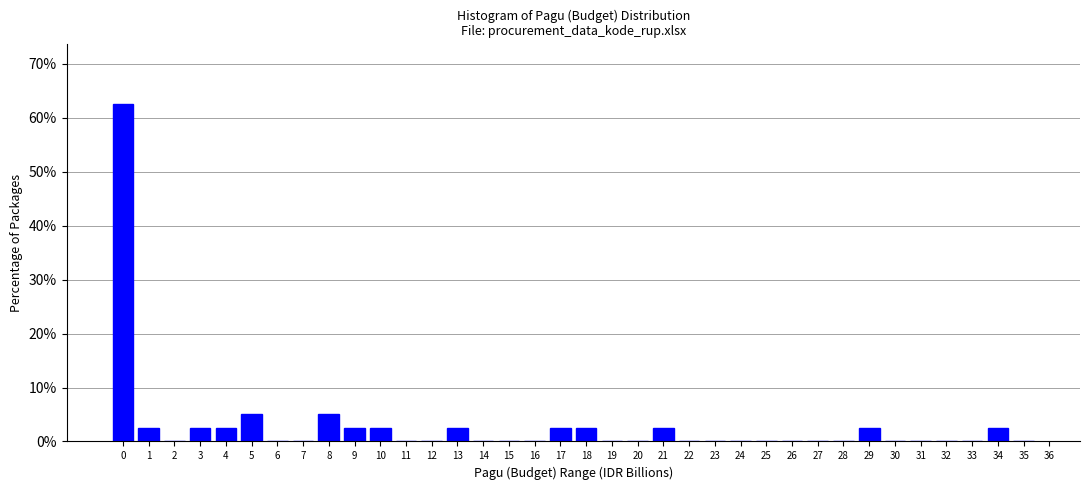

What is the change in value from 3 to 25?

-2.5